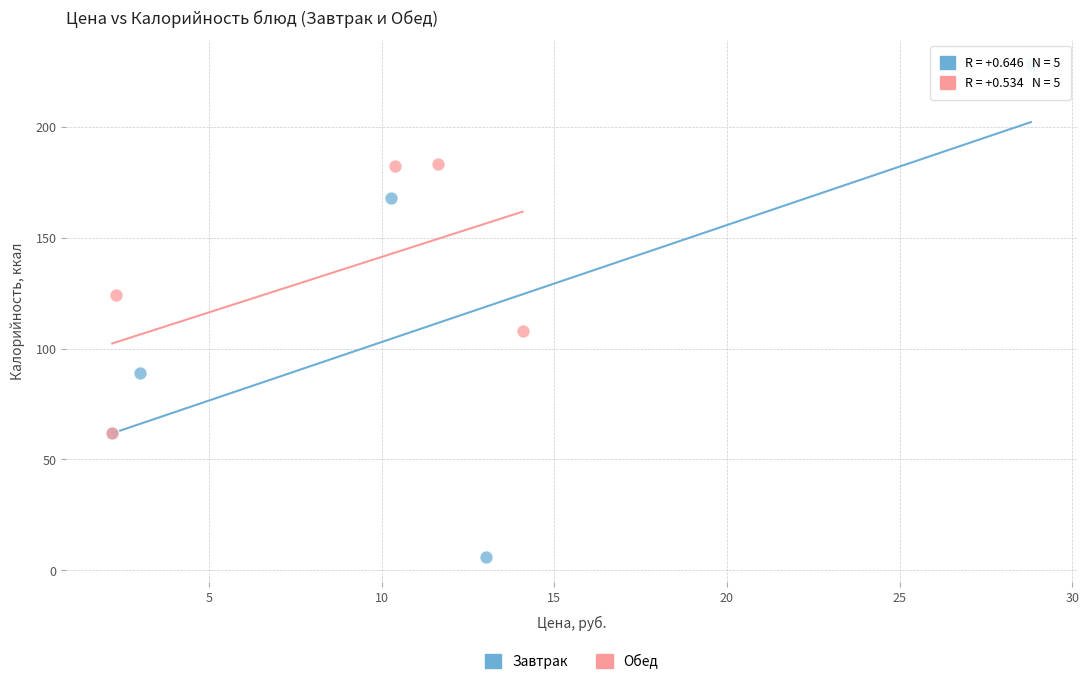

Which series has the largest Y range (max minus min)?

Завтрак